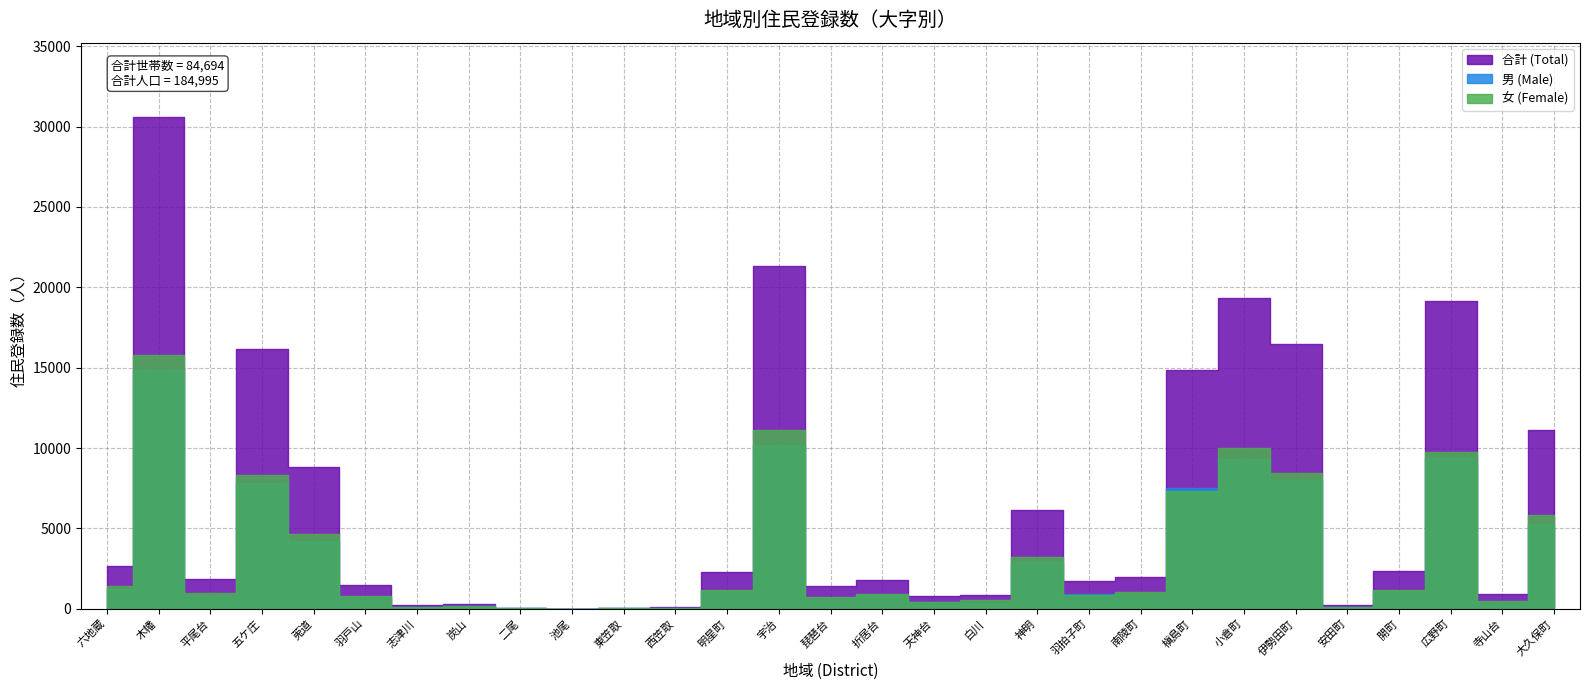

Which series changed the most between 羽拍子町 and 小倉町?

合計 (Total)